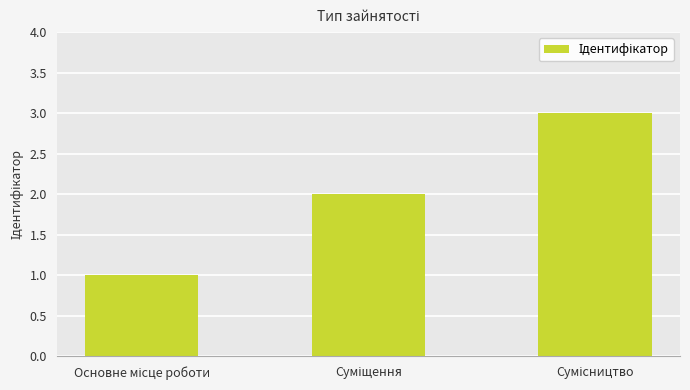

What is the greatest value displayed?

3